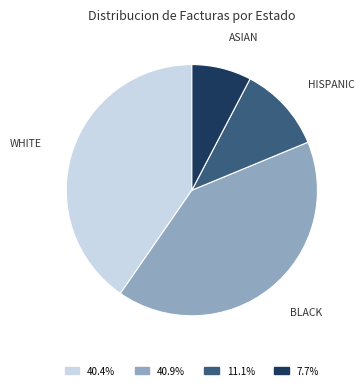

What is the ratio of the value at 7.7% to the value at 11.1%?

0.7